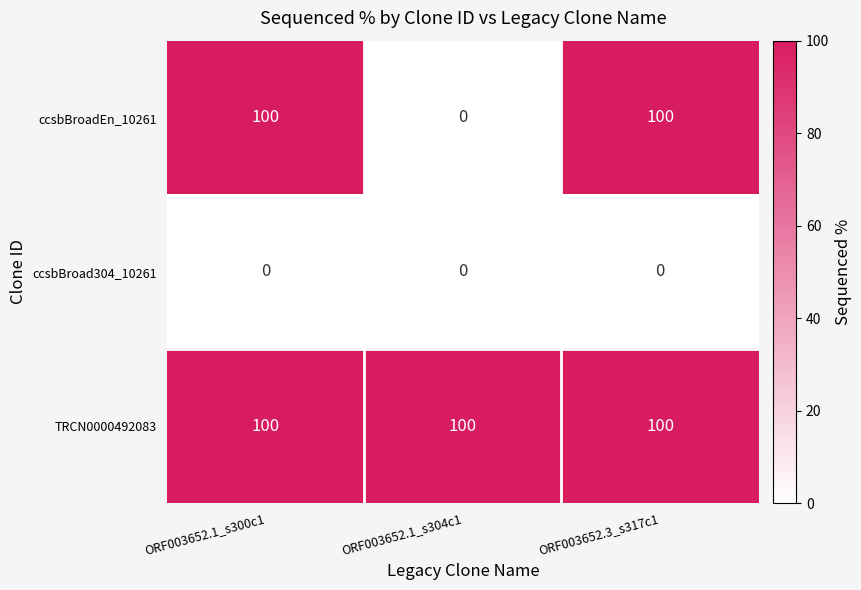

Which series changed the most between ORF003652.1_s300c1 and ORF003652.1_s304c1?

ccsbBroadEn_10261